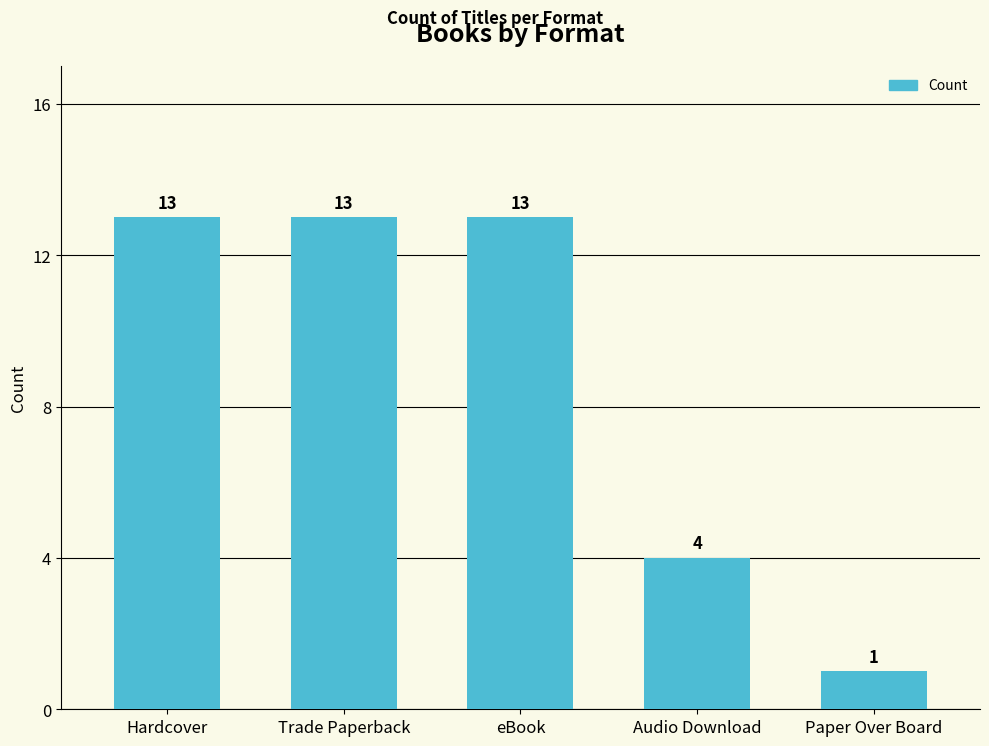

What position from the left is Audio Download?

4